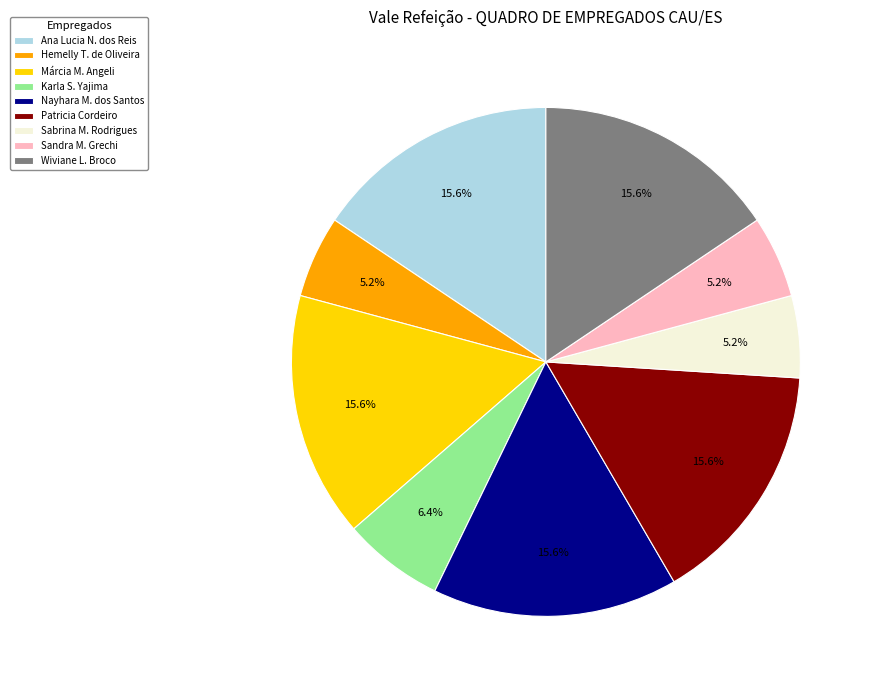

What percentage do Wiviane L. Broco and Patricia Cordeiro together represent?

31.2%